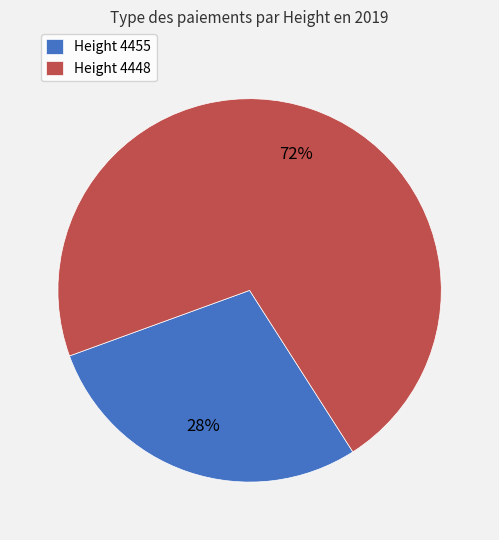

Which has a higher value, Height 4448 or Height 4455?

Height 4448